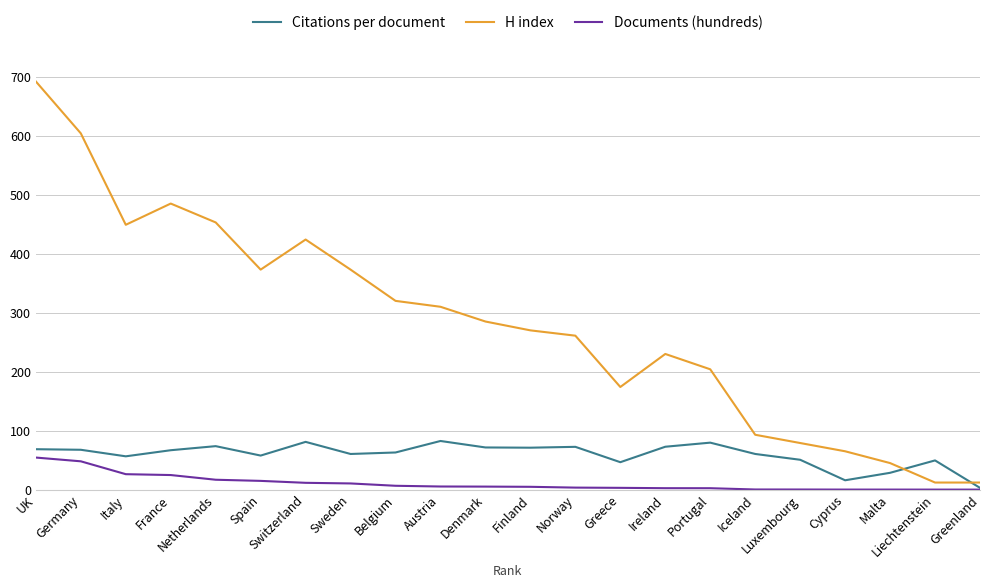

List the series in order of their overall mean, highest first.

H index, Citations per document, Documents (hundreds)